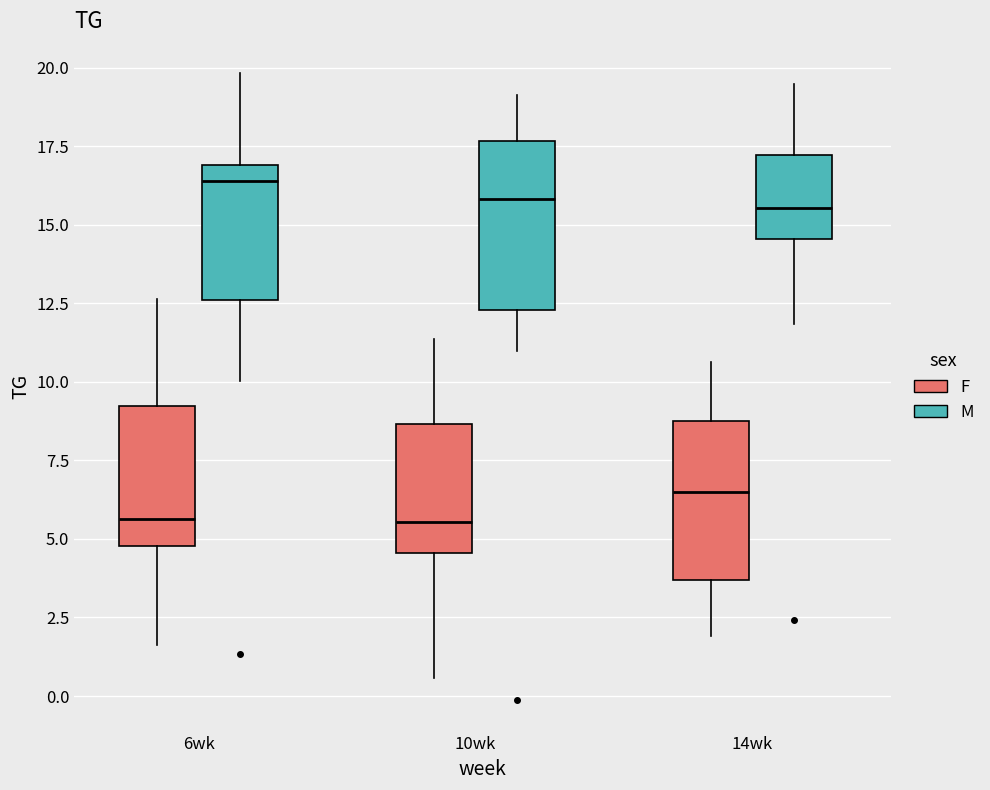

Reading left to right, transcribe this box plot: for each box, give where its median line is, the range the box spans, and where its two whiskers end, as read against the y-axis. The values are not printed on the chart, so give them approximately, as read against the axis.

6wk (F): median 5.5, box 5.0 to 9.0, whiskers 1.5 to 12.5
6wk (M): median 16.5, box 12.5 to 17.0, whiskers 10.0 to 20.0
10wk (F): median 5.5, box 4.5 to 8.5, whiskers 0.5 to 11.5
10wk (M): median 16.0, box 12.5 to 17.5, whiskers 11.0 to 19.0
14wk (F): median 6.5, box 3.5 to 8.5, whiskers 2.0 to 10.5
14wk (M): median 15.5, box 14.5 to 17.0, whiskers 12.0 to 19.5